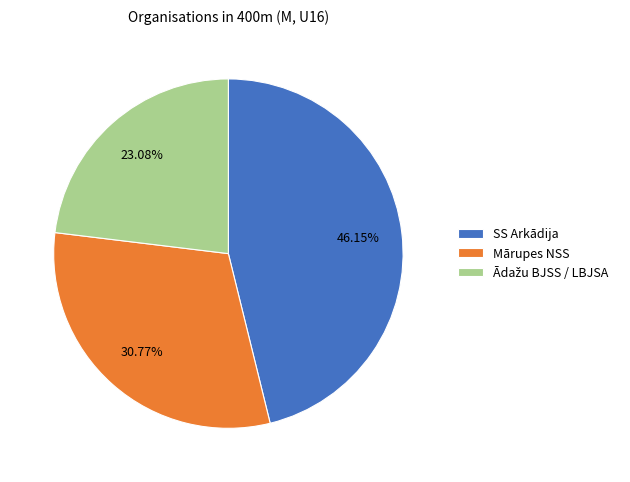

Is there a majority slice in this chart?

No